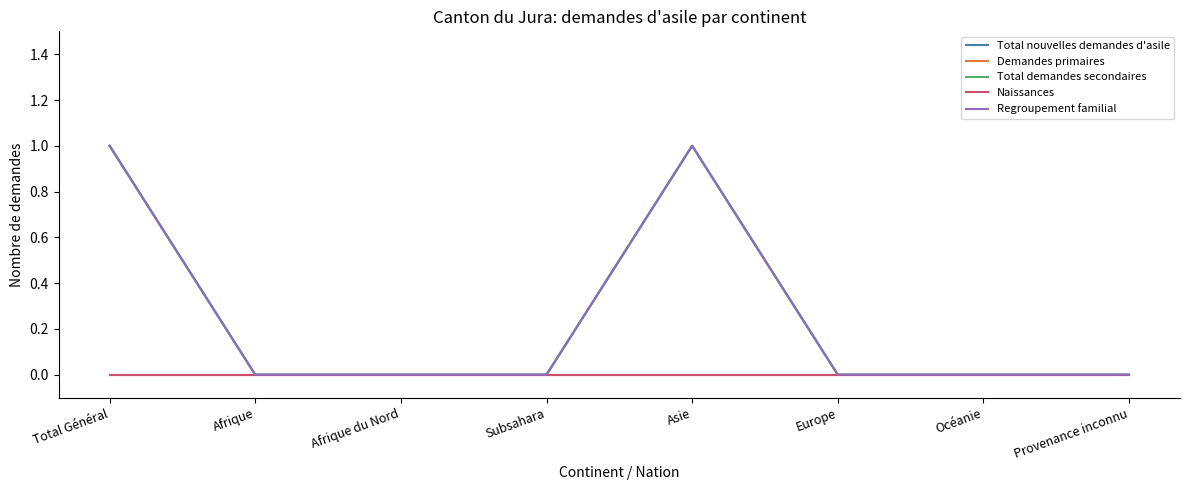

How many lines are shown in the chart?

5